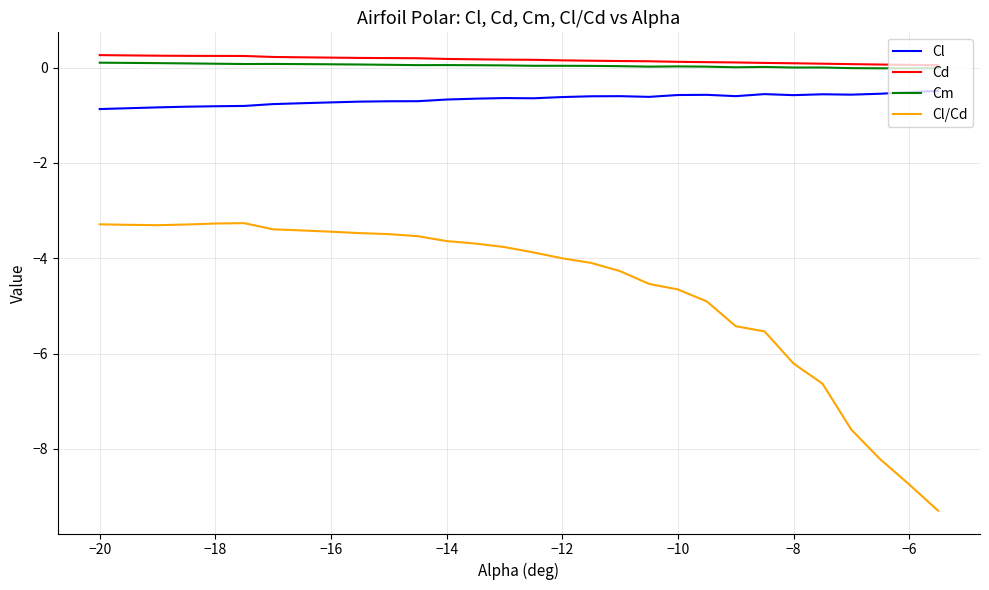

What is the greatest value displayed?

0.3